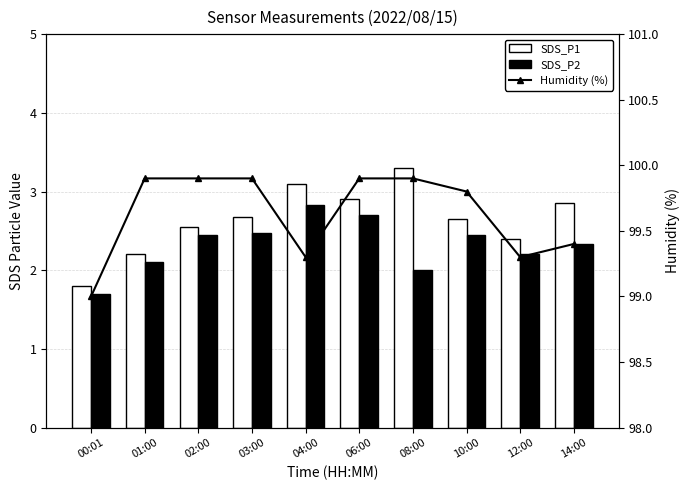

At 03:00, list the series in order from smallest to largest.

SDS_P2, SDS_P1, Humidity (%)